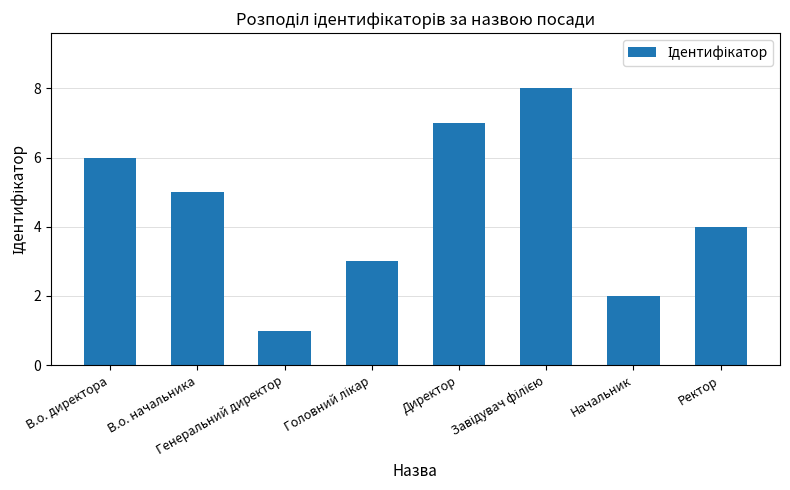

What is the difference between the values at В.о. директора and Начальник?

4